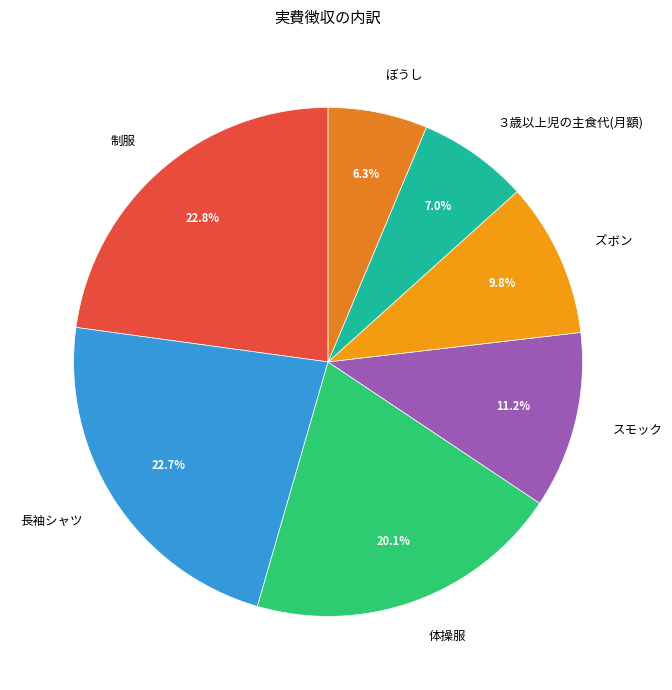

Is there any slice that represents more than half of the pie?

No